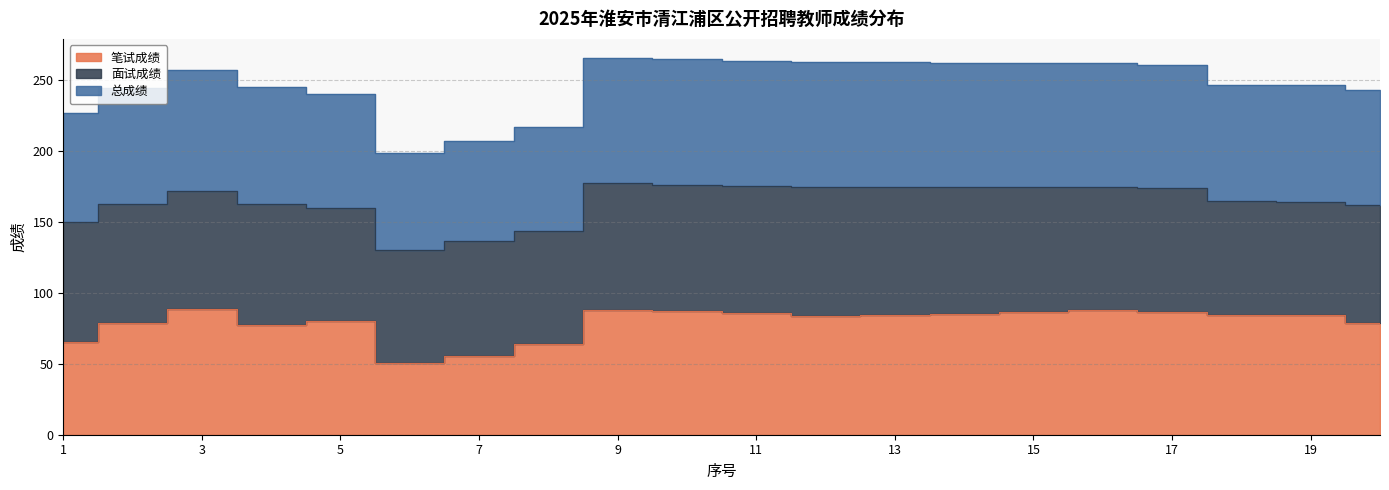

Count the number of categories in the chart.

20